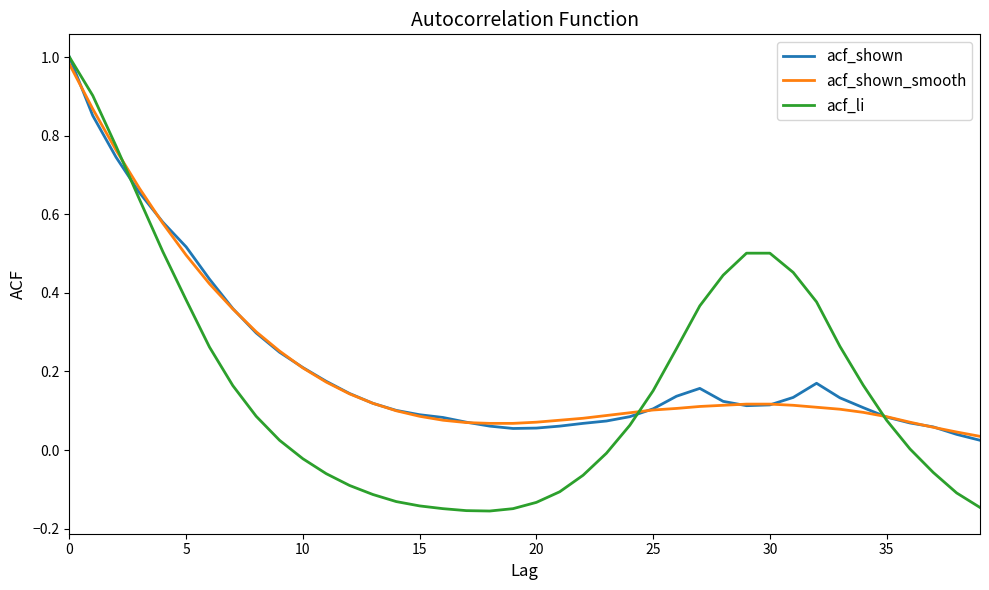

Which series has the largest range (max minus min)?

acf_li